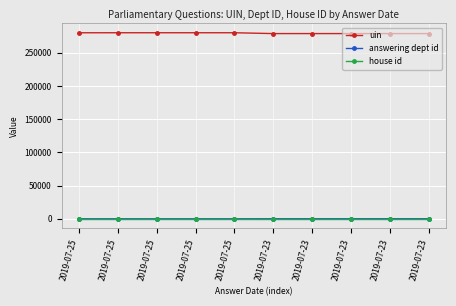

How many series are shown in this chart?

3